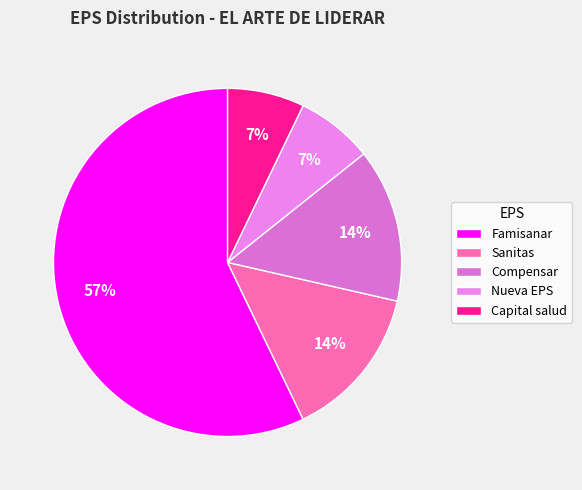

Rank the categories by value from lowest to highest.

Nueva EPS, Capital salud, Sanitas, Compensar, Famisanar